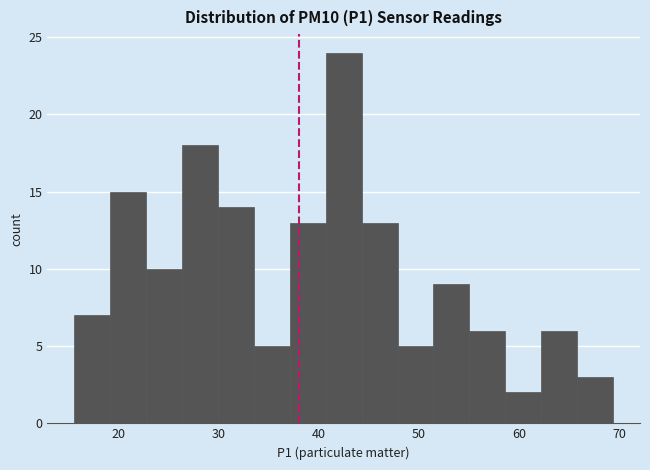

Around what value on the x-axis is the tallest bar? Give the approximate position of its centre, as read against the axis.

42